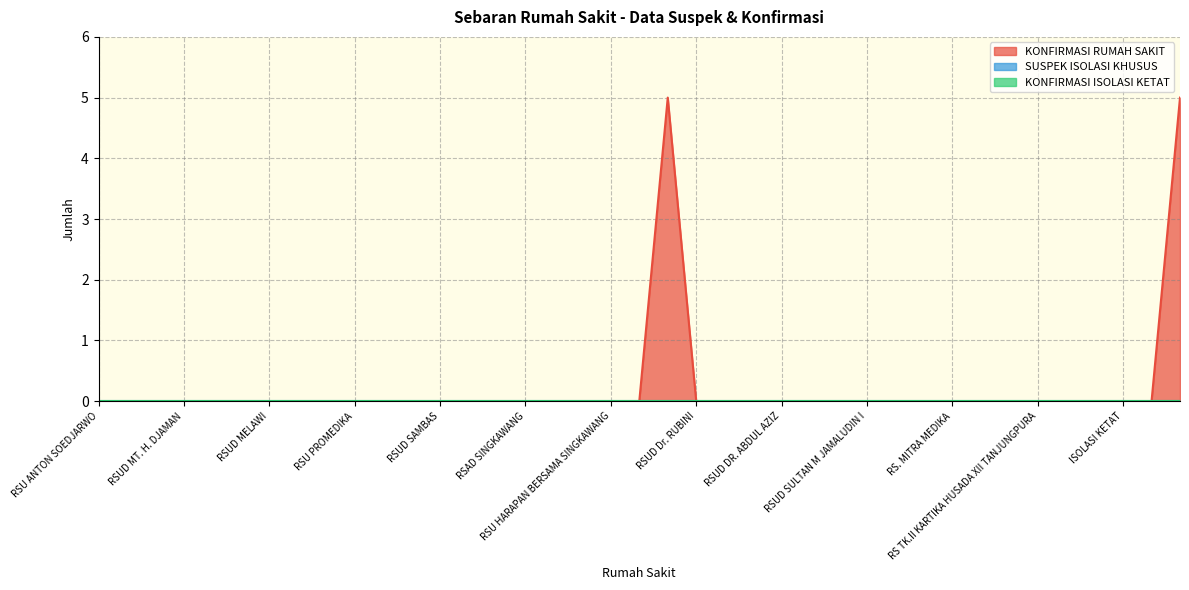

True or false: SUSPEK ISOLASI KHUSUS and KONFIRMASI ISOLASI KETAT cross at least once.

False